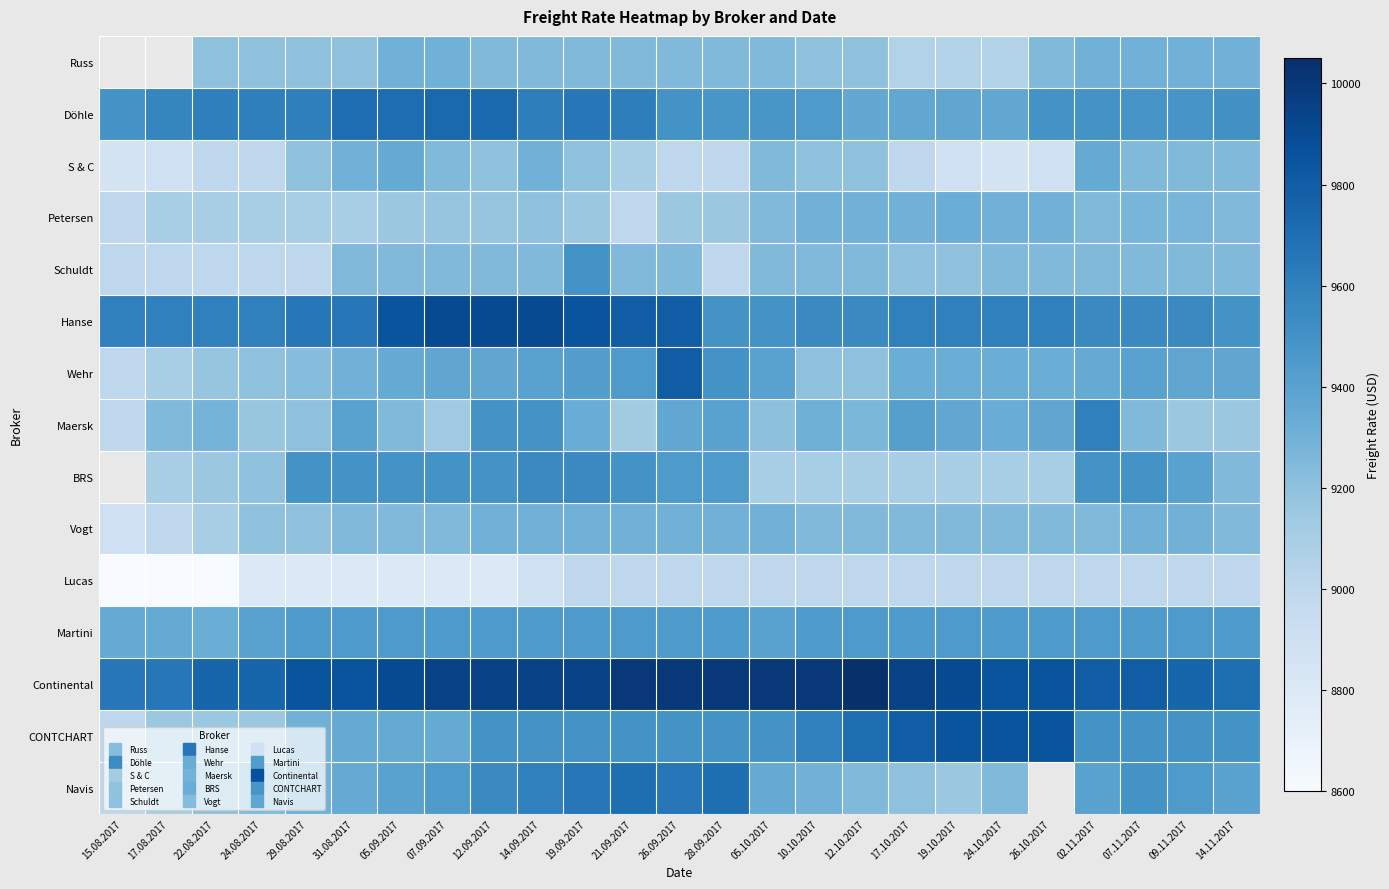

At which label does Navis reach its minimum?

15.08.2017